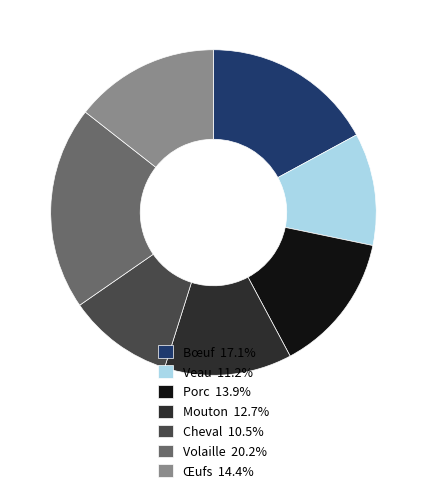

What is the smallest slice in the pie chart?

Cheval